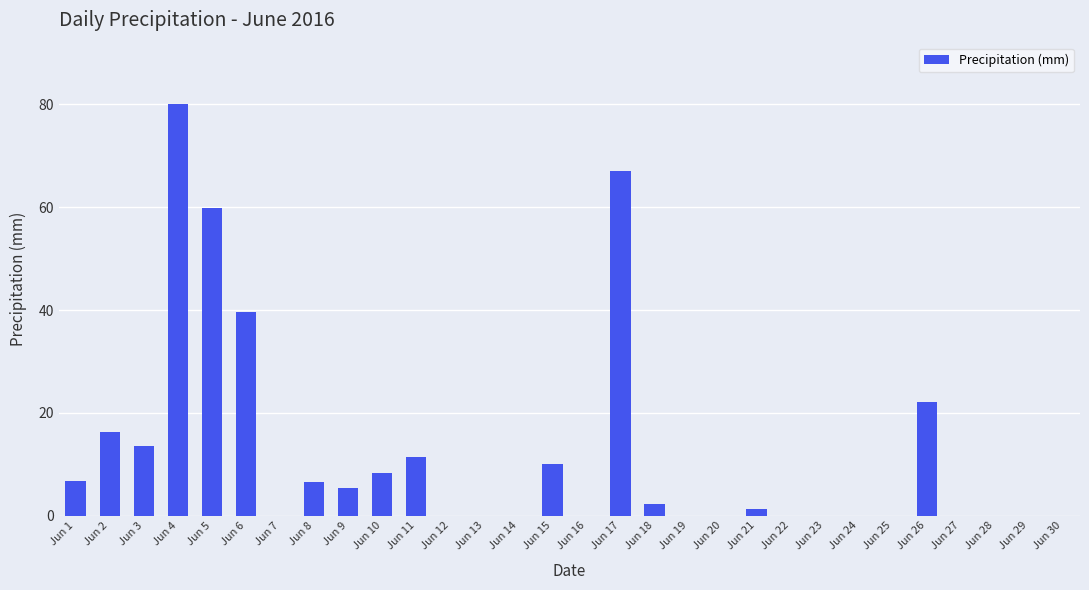

What is the sum of all values?

350.2